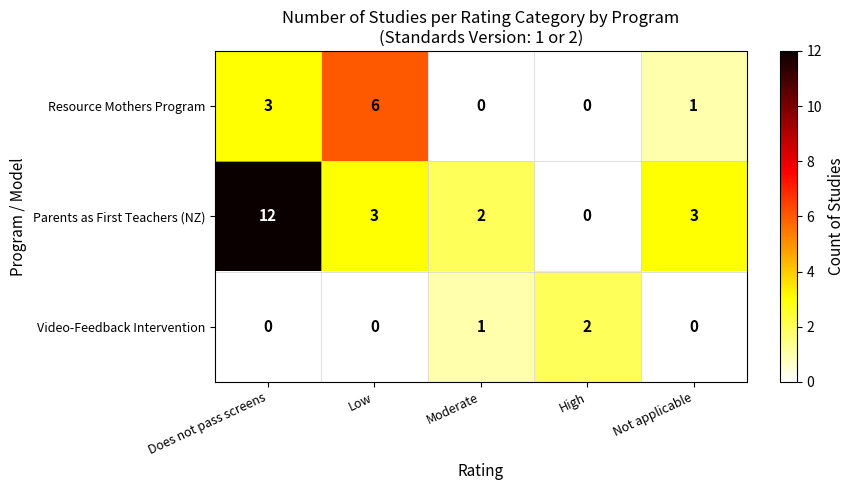

How many categories are shown in the chart?

5